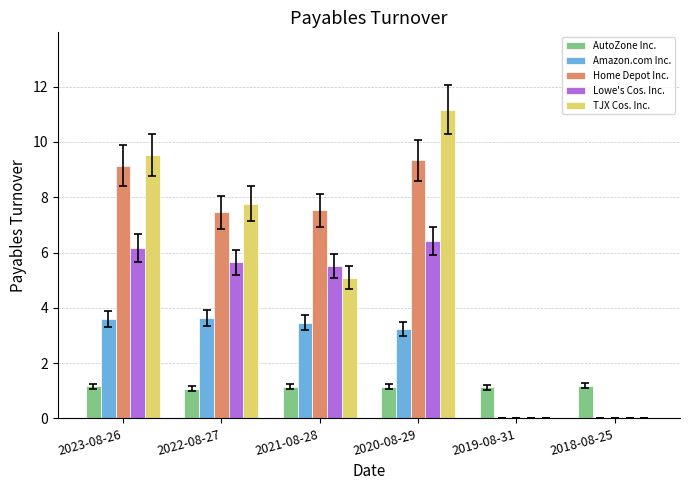

What is the total value across all series at 2020-08-29?

31.3